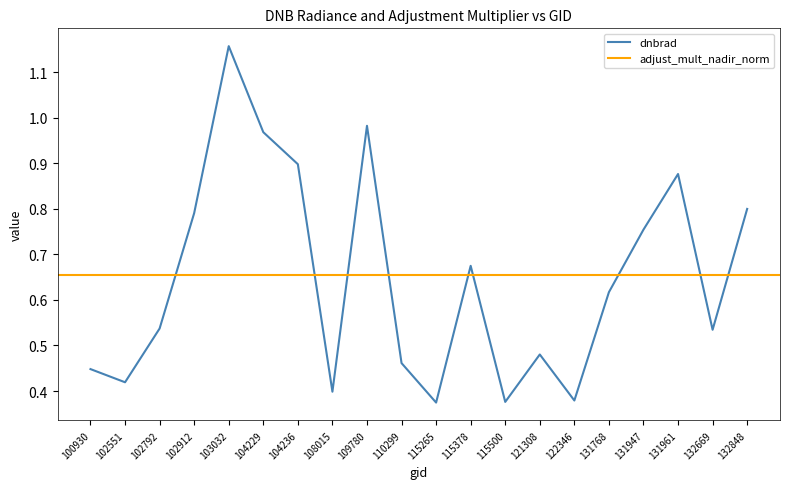

True or false: there are more than 1 points higher than both neighbors.

True